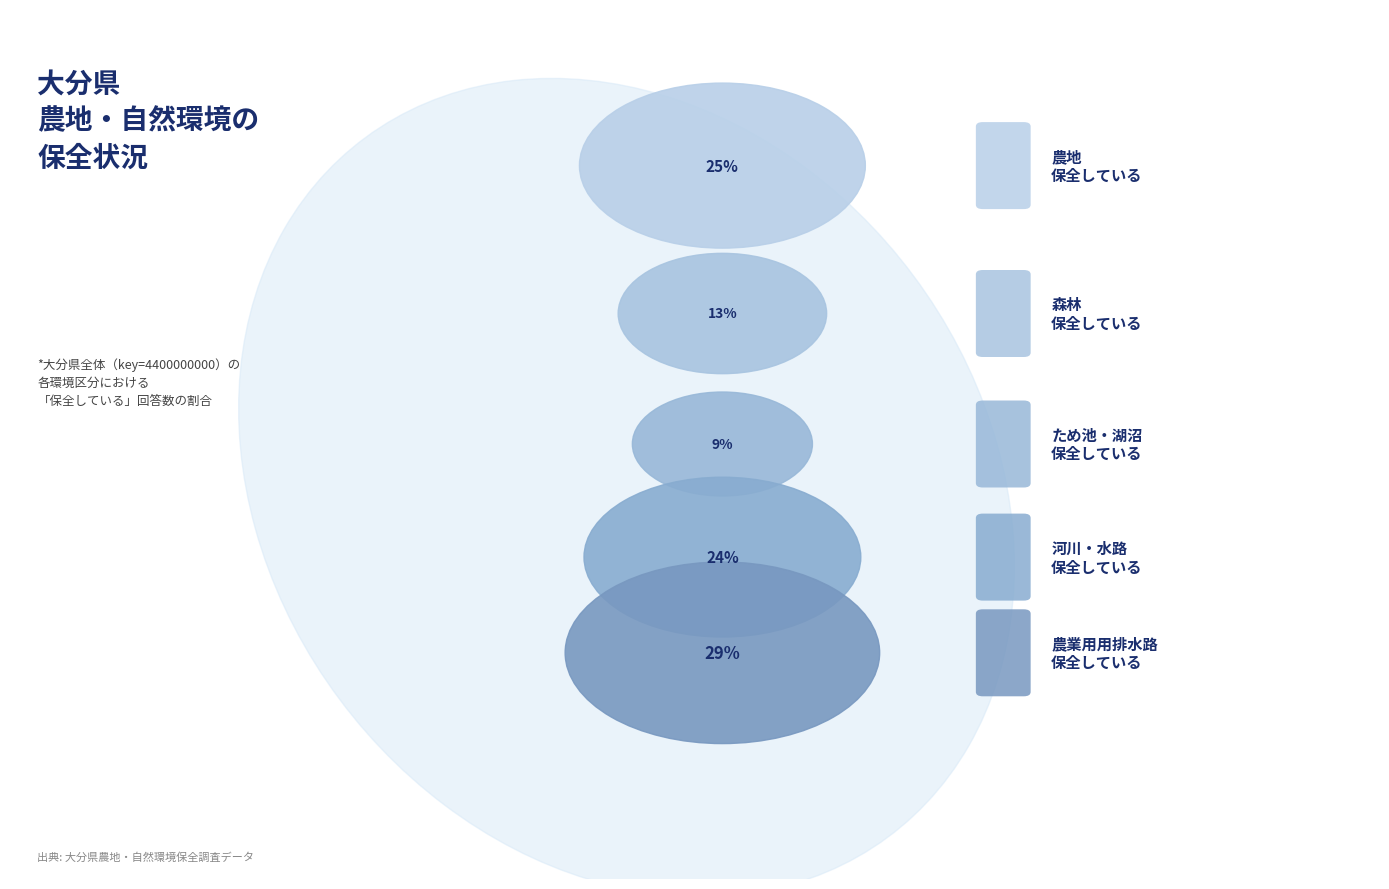

Count the number of slices in the pie.

5